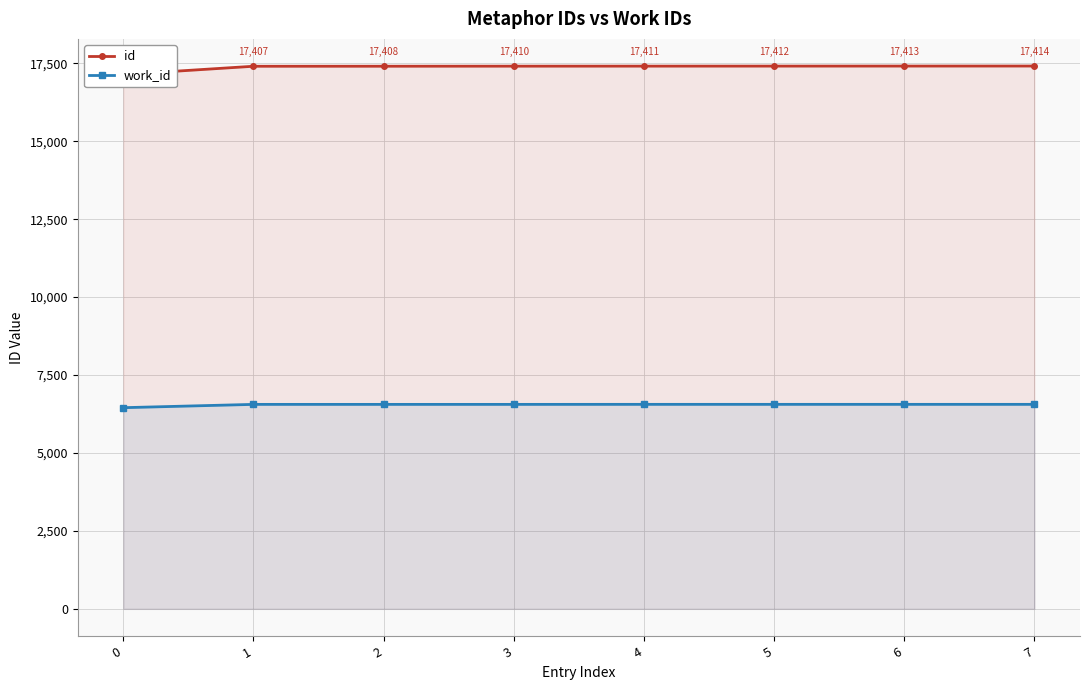

Rank the series by their maximum value, from highest to lowest.

id, work_id